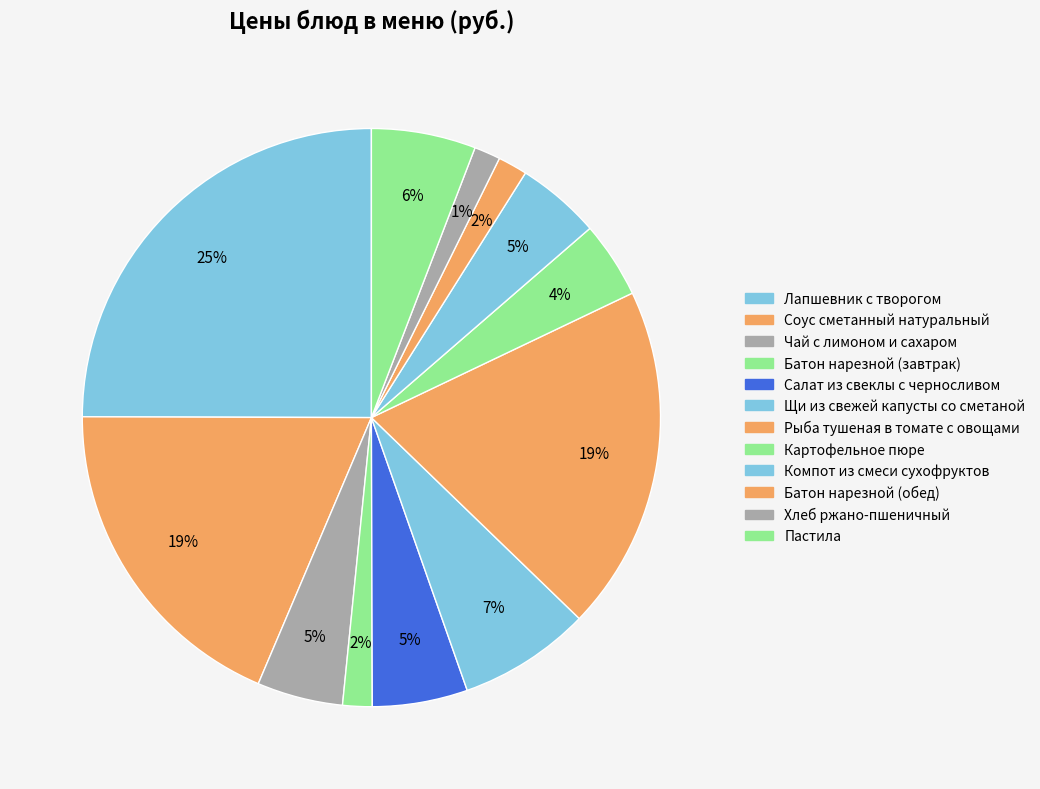

What is the change in value from Батон нарезной (обед) to Хлеб ржано-пшеничный?

-0.3